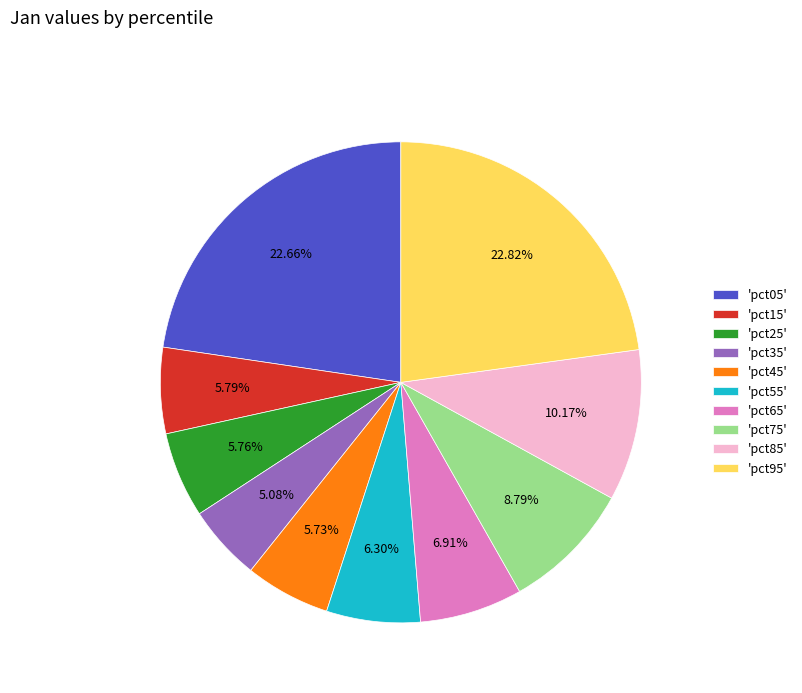

Count the number of slices in the pie.

10